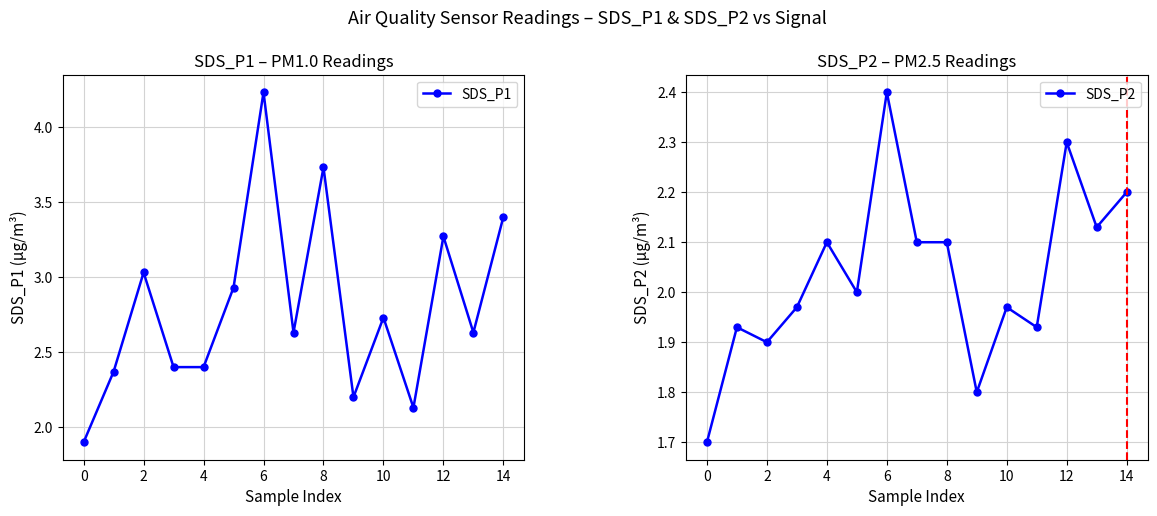

Which series has the widest spread of values?

SDS_P1